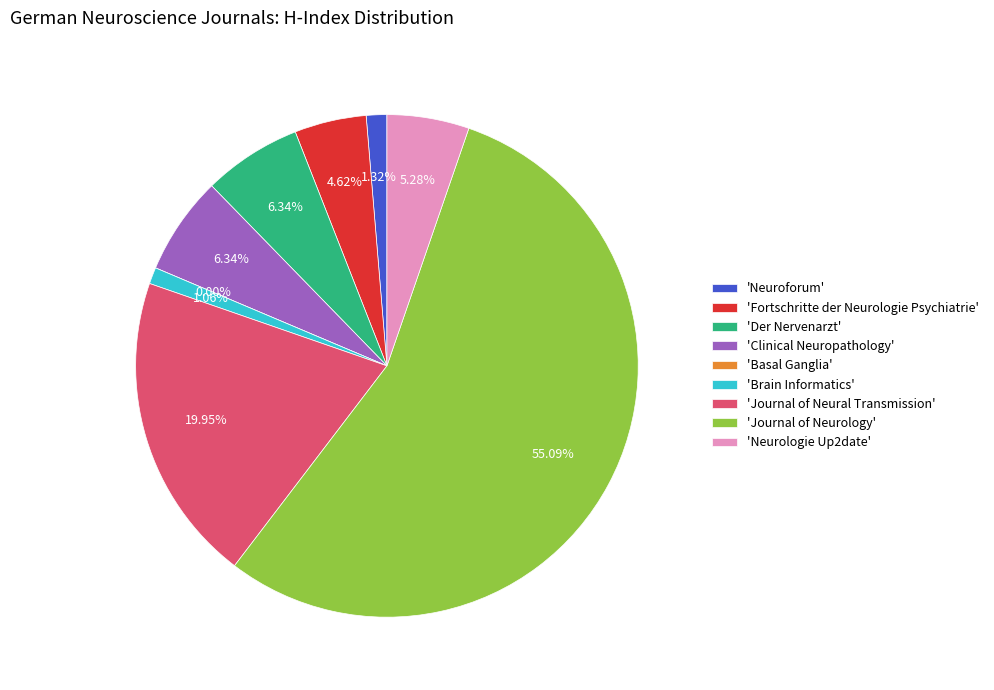

To the nearest percent, what is the difference between the largest and smallest slice percentages?

55%